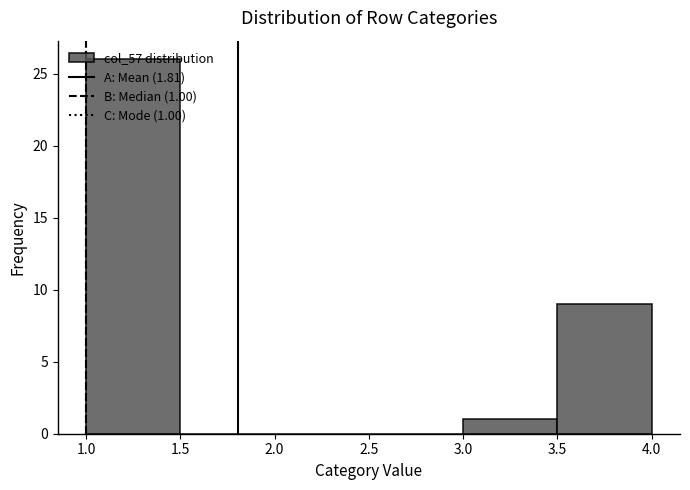

Over which range of the x-axis is the bar tallest?

1.0 to 1.5